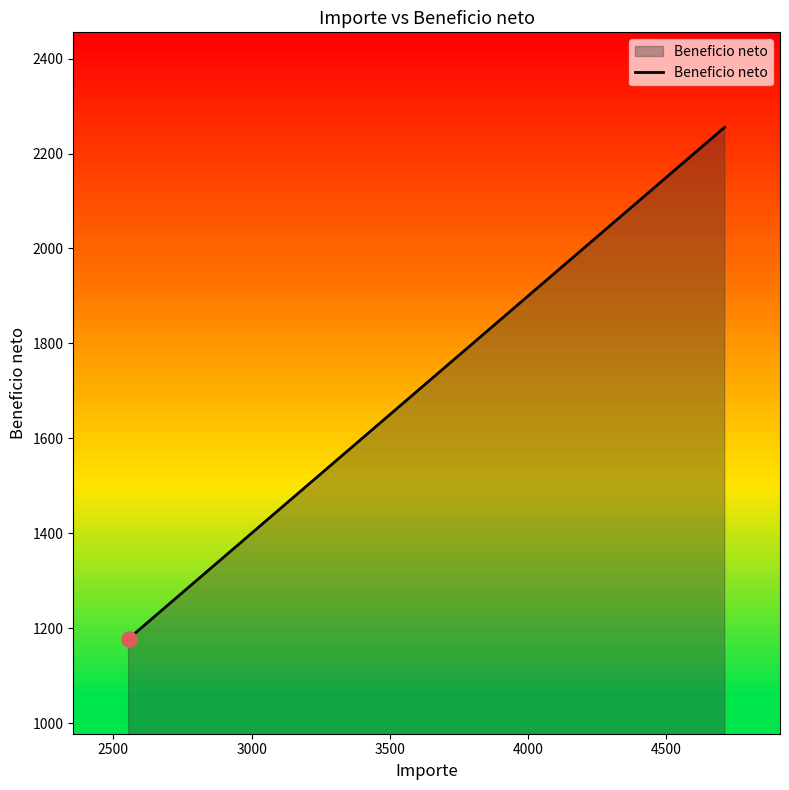

What is the minimum value shown in the chart?

1177.5